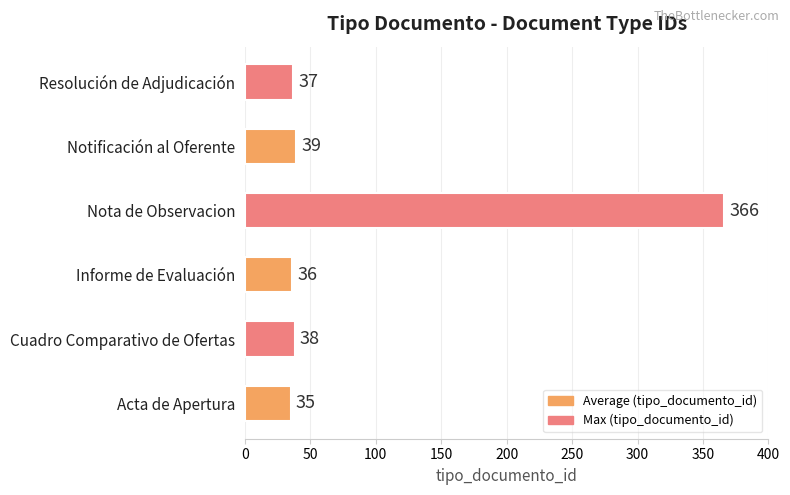

Rank the categories by value from lowest to highest.

Acta de Apertura, Informe de Evaluación, Resolución de Adjudicación, Cuadro Comparativo de Ofertas, Notificación al Oferente, Nota de Observacion